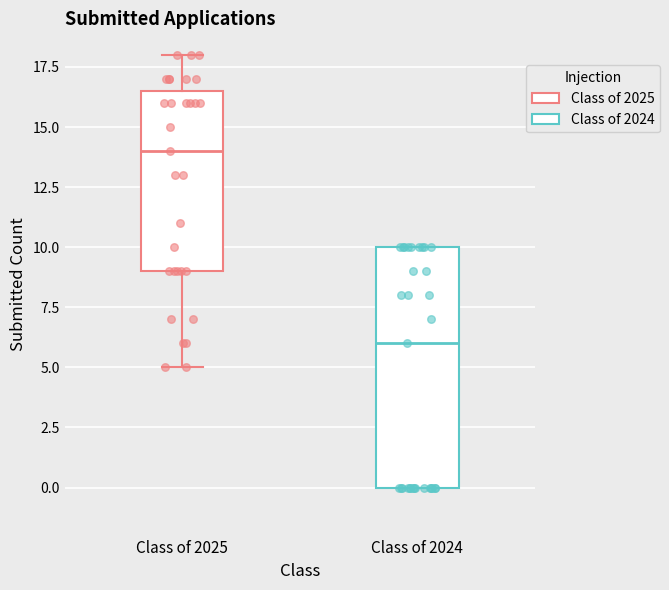

Reading left to right, transcribe this box plot: for each box, give where its median line is, the range the box spans, and where its two whiskers end, as read against the y-axis. The values are not printed on the chart, so give them approximately, as read against the axis.

Class of 2025: median 14.0, box 9.0 to 16.5, whiskers 5.0 to 18.0
Class of 2024: median 6.0, box 0.0 to 10.0, whiskers 0.0 to 10.0